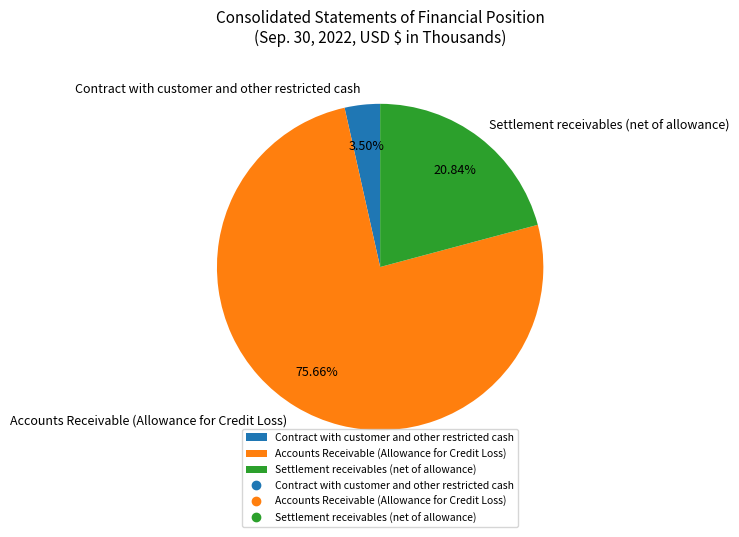

Approximately how many times larger is the value at Accounts Receivable (Allowance for Credit Loss) compared to Contract with customer and other restricted cash?

21.6